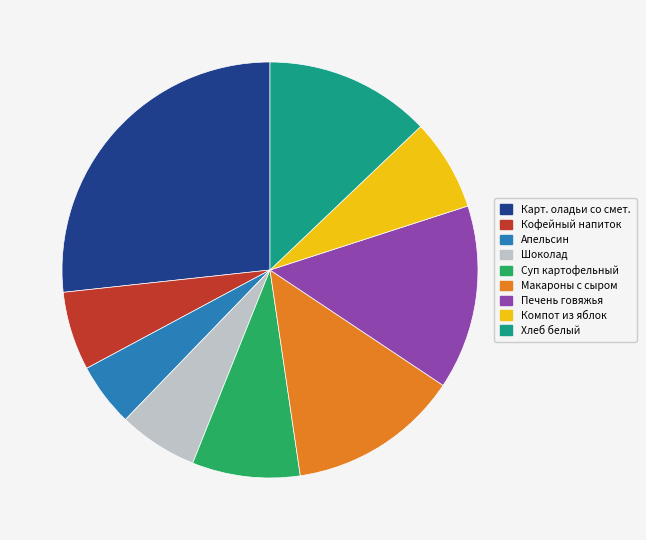

Is there a majority slice in this chart?

No